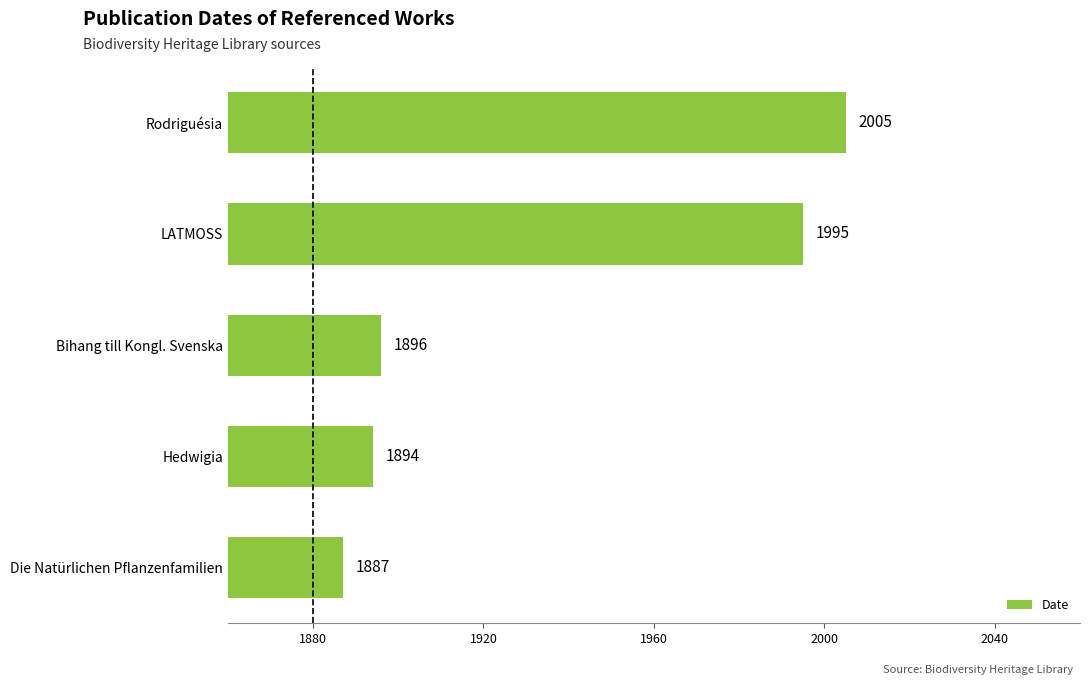

Rank the categories by value from highest to lowest.

Rodriguésia, LATMOSS, Bihang till Kongl. Svenska, Hedwigia, Die Natürlichen Pflanzenfamilien